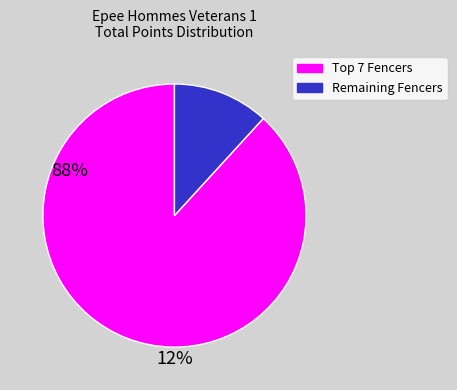

How many segments does this pie chart have?

2